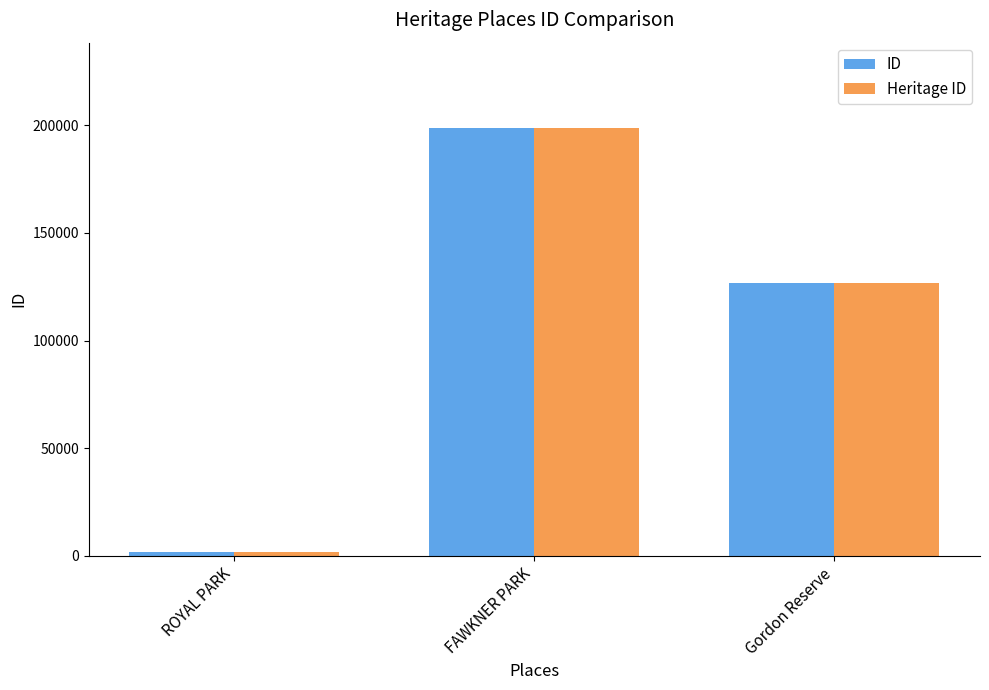

What is the difference between the maximum and minimum values in the ID series?

196702